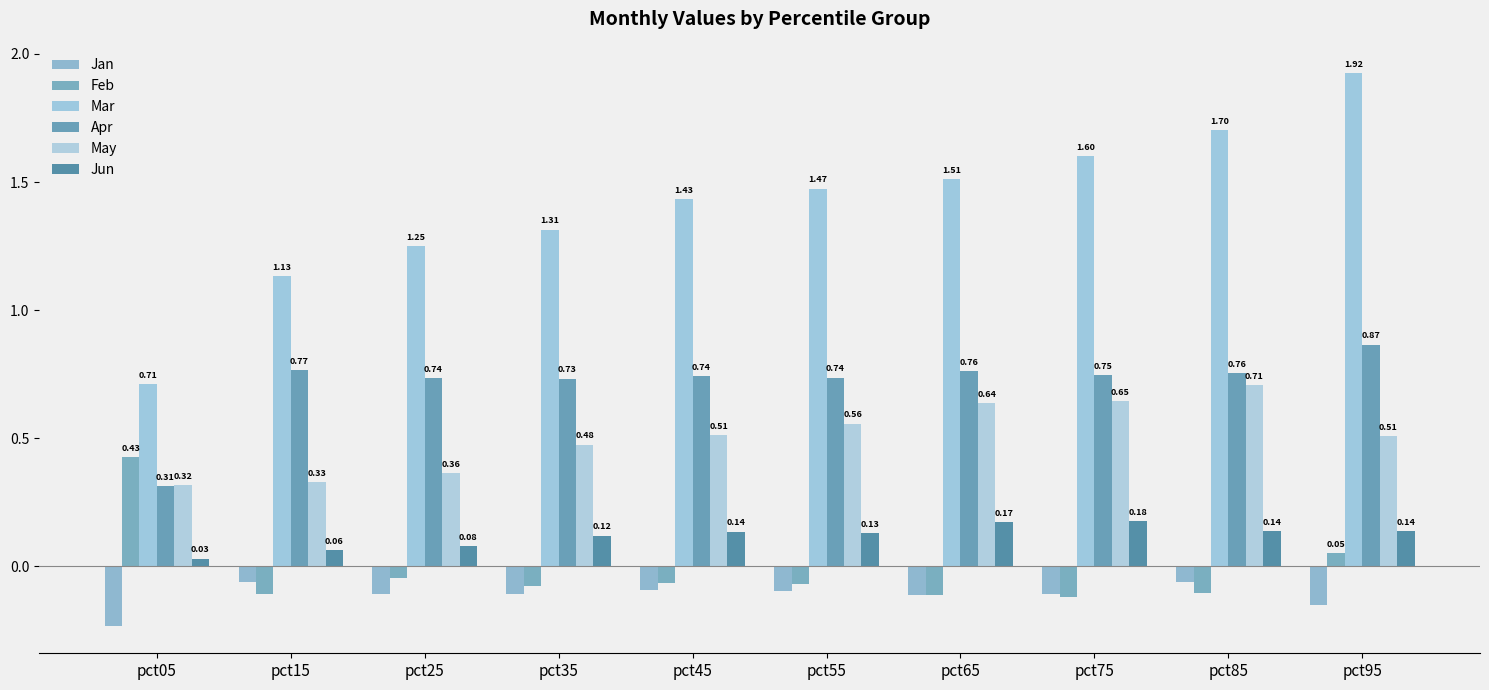

Reading right to left, transcribe all the data shown in this chart.

Jan: -0.2	-0.1	-0.1	-0.1	-0.1	-0.1	-0.1	-0.1	-0.1	-0.2
Feb: 0.1	-0.1	-0.1	-0.1	-0.1	-0.1	-0.1	-0.0	-0.1	0.4
Mar: 1.9	1.7	1.6	1.5	1.5	1.4	1.3	1.2	1.1	0.7
Apr: 0.9	0.8	0.7	0.8	0.7	0.7	0.7	0.7	0.8	0.3
May: 0.5	0.7	0.6	0.6	0.6	0.5	0.5	0.4	0.3	0.3
Jun: 0.1	0.1	0.2	0.2	0.1	0.1	0.1	0.1	0.1	0.0